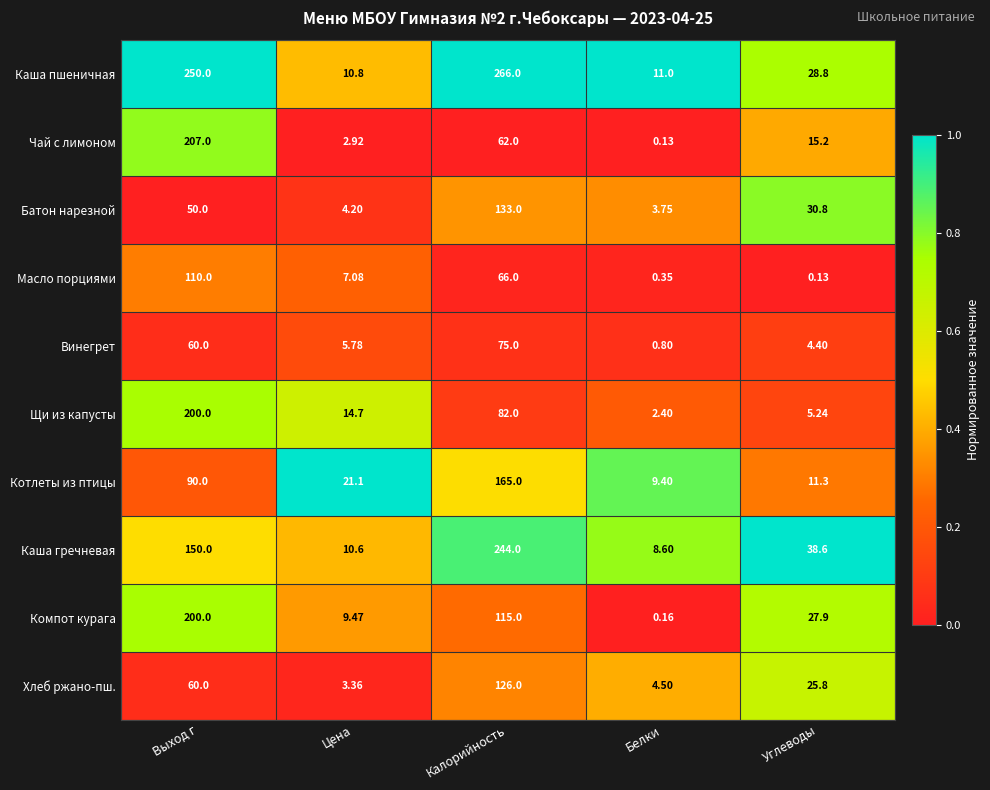

Between Выход г and Калорийность, which series saw the biggest shift?

Чай с лимоном